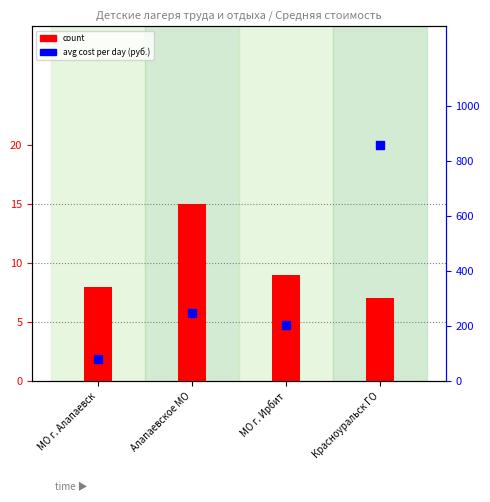

At how many categories does at least one series exceed 296?

1